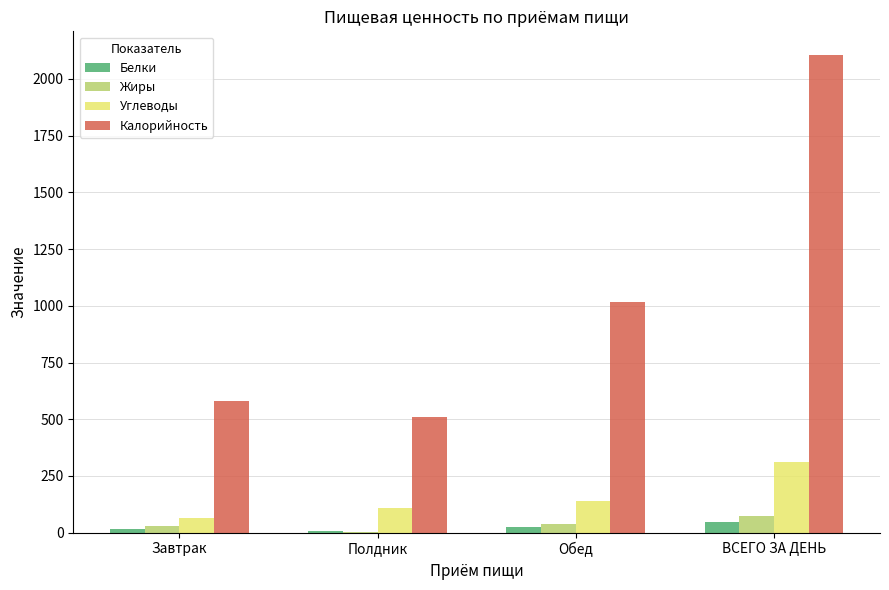

The value of Углеводы at ВСЕГО ЗА ДЕНЬ is 419.1. True or false?

False